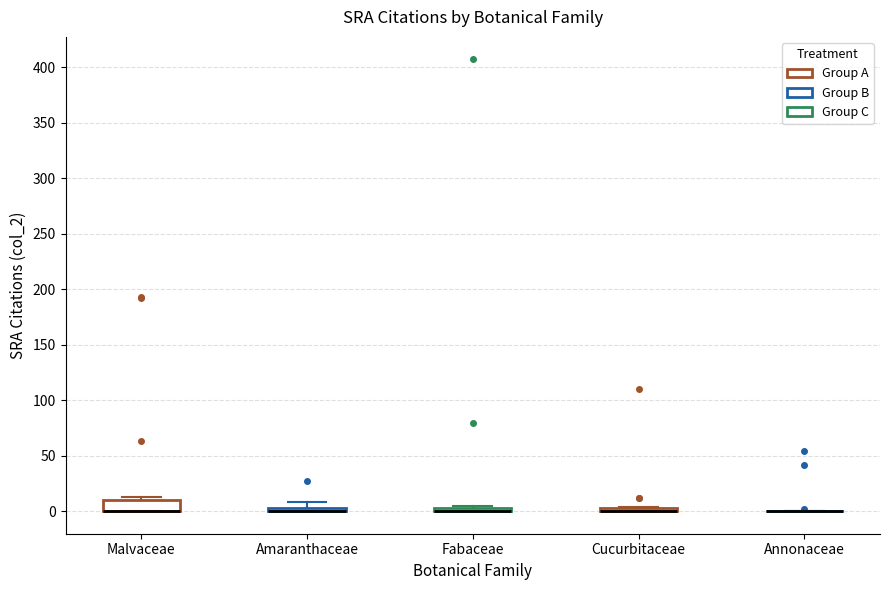

Where is the lower edge of the box for Malvaceae on the y-axis? The values are not printed on the chart, so give them approximately, as read against the axis.

0